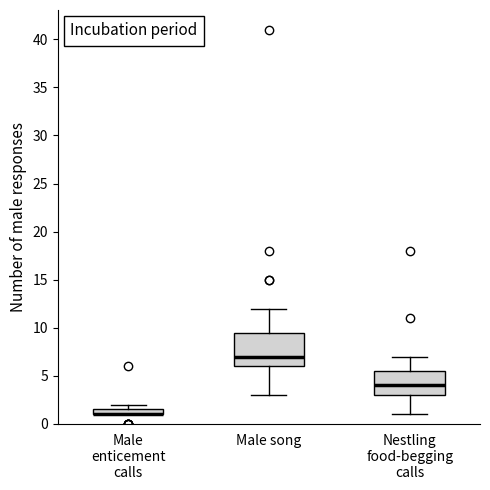

Which box is the tallest, from its lower edge to its upper edge?

Male song